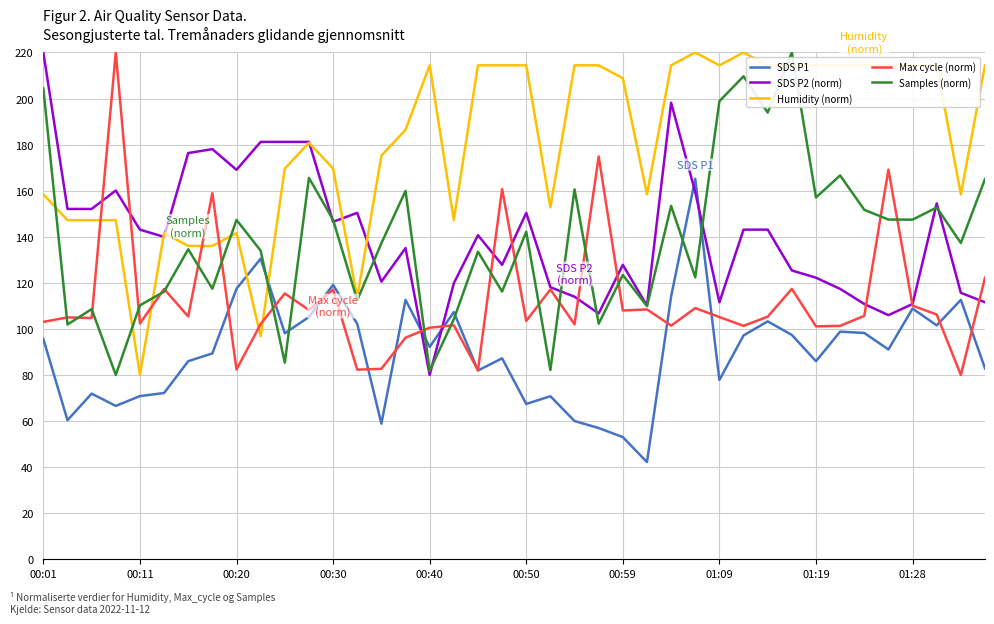

Which series has the largest total across all categories?

Humidity (norm)